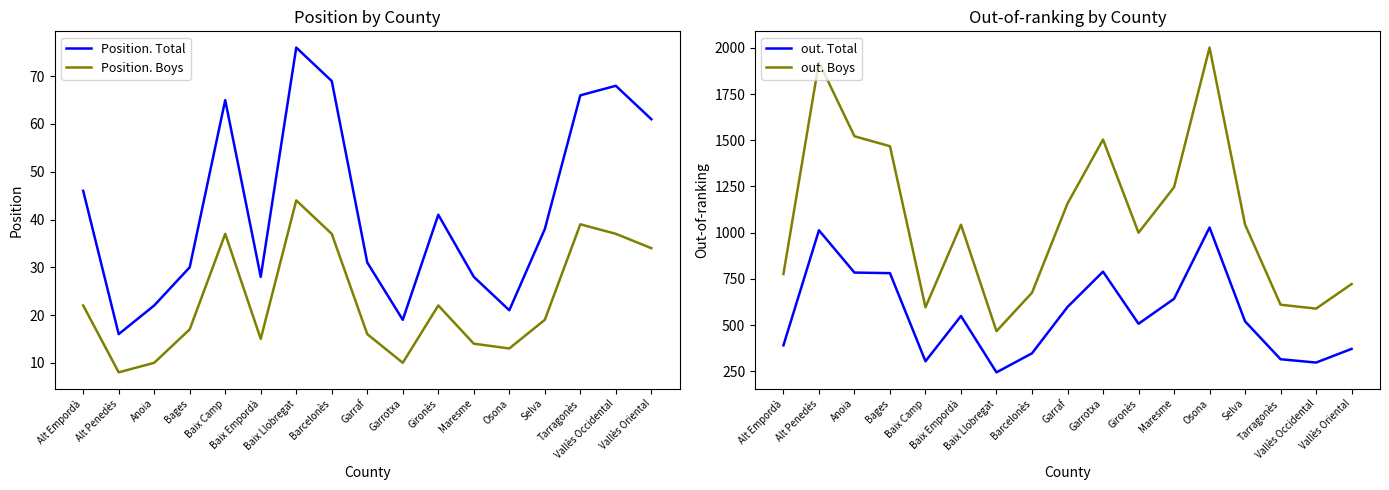

True or false: out. Total and Position. Total intersect in this chart.

False